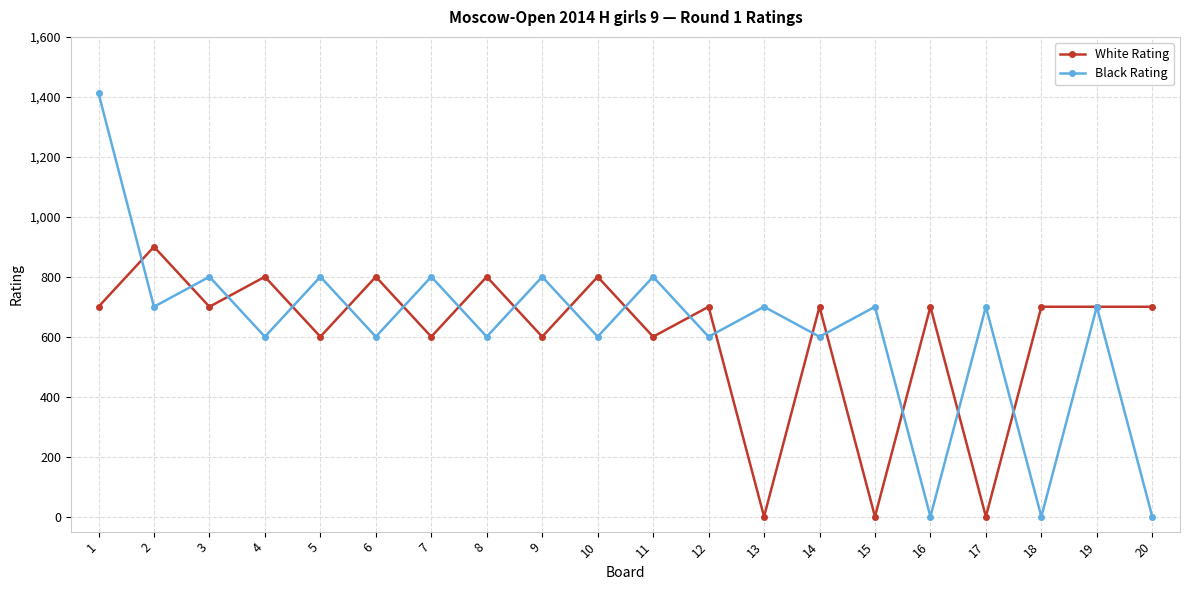

The value of White Rating at 8 is 800. True or false?

True